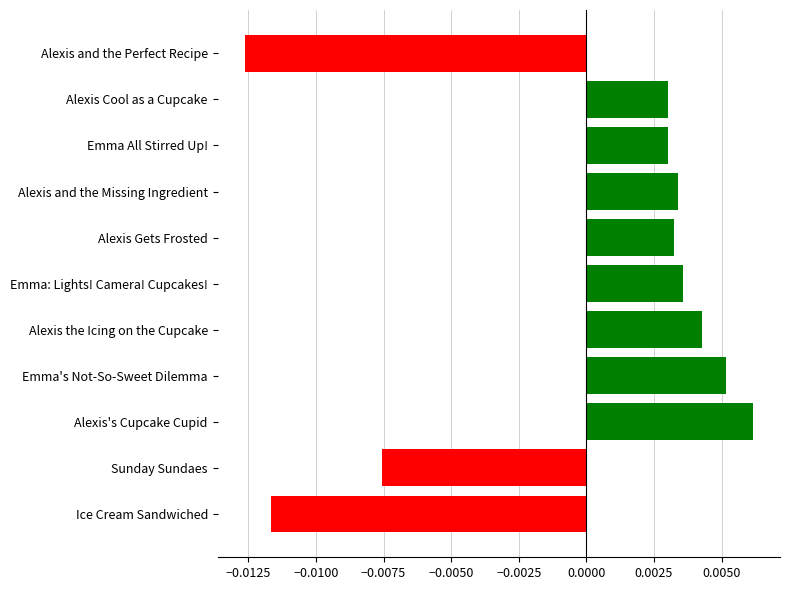

Between Alexis's Cupcake Cupid and Alexis Cool as a Cupcake, which is larger?

Alexis's Cupcake Cupid